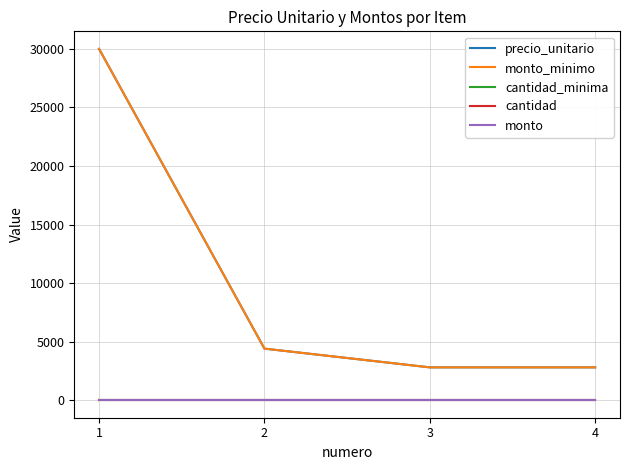

Does the chart have visible grid lines?

Yes